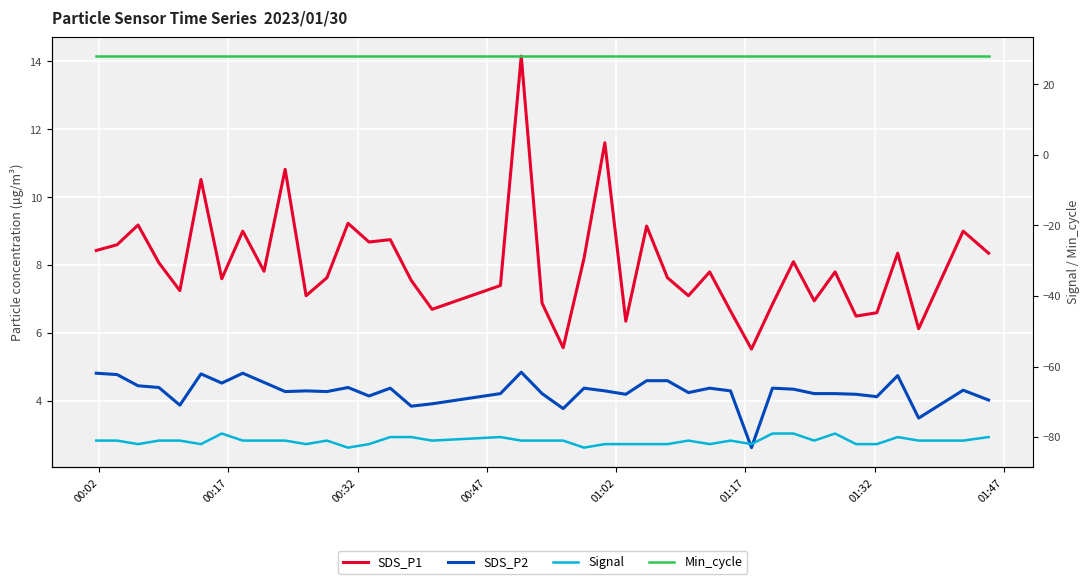

Reading left to right, transcribe all the data shown in this chart.

SDS_P1: 8.4	8.6	9.2	8.1	7.2	10.5	7.6	9.0	7.8	10.8	7.1	7.6	9.2	8.7	8.8	7.5	6.7	7.4	14.2	6.9	5.6	8.2	11.6	6.3	9.2	7.6	7.1	7.8	6.7	5.5	6.8	8.1	7.0	7.8	6.5	6.6	8.3	6.1	9.0	8.3
SDS_P2: 4.8	4.8	4.5	4.4	3.9	4.8	4.5	4.8	4.5	4.3	4.3	4.3	4.4	4.2	4.4	3.9	3.9	4.2	4.8	4.2	3.8	4.4	4.3	4.2	4.6	4.6	4.2	4.4	4.3	2.6	4.4	4.3	4.2	4.2	4.2	4.1	4.8	3.5	4.3	4.0
Signal: -81.0	-81.0	-82.0	-81.0	-81.0	-82.0	-79.0	-81.0	-81.0	-81.0	-82.0	-81.0	-83.0	-82.0	-80.0	-80.0	-81.0	-80.0	-81.0	-81.0	-81.0	-83.0	-82.0	-82.0	-82.0	-82.0	-81.0	-82.0	-81.0	-82.0	-79.0	-79.0	-81.0	-79.0	-82.0	-82.0	-80.0	-81.0	-81.0	-80.0
Min_cycle: 28.0	28.0	28.0	28.0	28.0	28.0	28.0	28.0	28.0	28.0	28.0	28.0	28.0	28.0	28.0	28.0	28.0	28.0	28.0	28.0	28.0	28.0	28.0	28.0	28.0	28.0	28.0	28.0	28.0	28.0	28.0	28.0	28.0	28.0	28.0	28.0	28.0	28.0	28.0	28.0